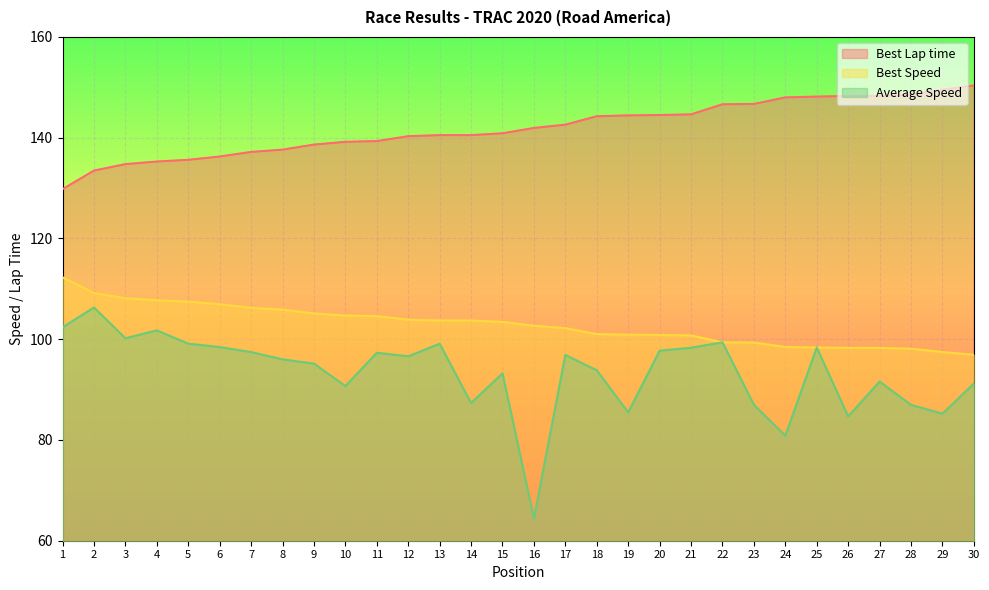

What is the spread (max minus min) of values at 27?

56.7